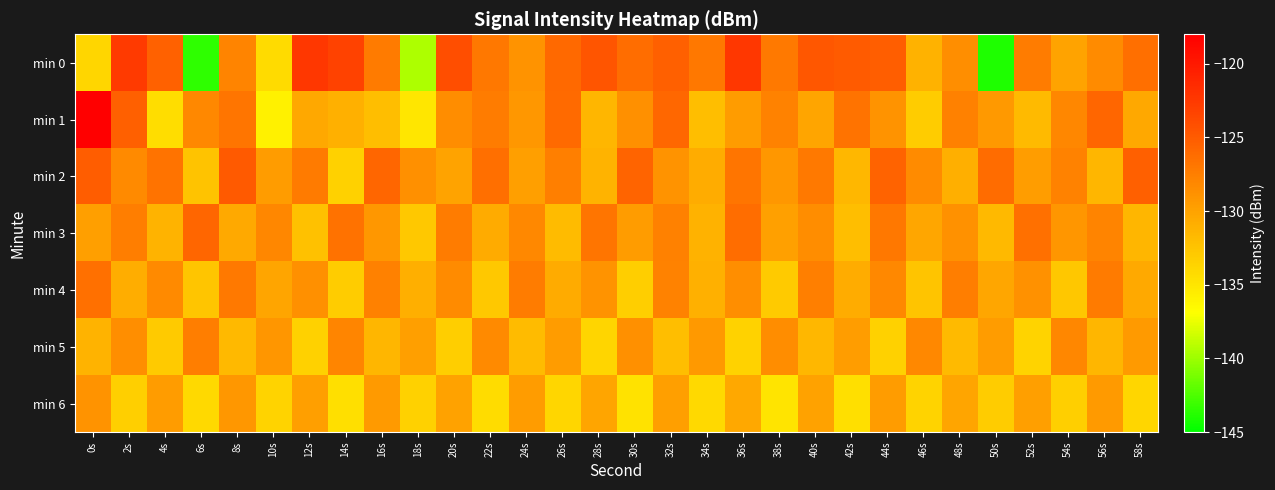

Reading right to left, what are all the values shown in this chart?

min 0: 58s=-126.4	56s=-128.4	54s=-130.1	52s=-127.3	50s=-144.0	48s=-128.6	46s=-131.2	44s=-125.2	42s=-125.0	40s=-124.7	38s=-127.2	36s=-122.3	34s=-127.0	32s=-125.3	30s=-126.3	28s=-124.5	26s=-126.0	24s=-128.9	22s=-127.1	20s=-124.1	18s=-139.5	16s=-127.2	14s=-123.3	12s=-122.4	10s=-134.2	8s=-127.9	6s=-143.5	4s=-125.4	2s=-122.5	0s=-133.8
min 1: 58s=-130.4	56s=-125.7	54s=-128.1	52s=-131.8	50s=-129.3	48s=-127.6	46s=-133.1	44s=-128.9	42s=-126.7	40s=-130.2	38s=-127.8	36s=-129.5	34s=-132.1	32s=-125.9	30s=-128.7	28s=-131.4	26s=-126.1	24s=-129.2	22s=-127.3	20s=-128.5	18s=-135.0	16s=-132.0	14s=-131.0	12s=-130.4	10s=-135.8	8s=-126.8	6s=-128.2	4s=-134.4	2s=-125.3	0s=-118.1
min 2: 58s=-125.3	56s=-131.4	54s=-127.8	52s=-129.7	50s=-126.2	48s=-130.9	46s=-128.4	44s=-125.5	42s=-131.6	40s=-127.1	38s=-129.2	36s=-126.8	34s=-130.7	32s=-128.9	30s=-125.6	28s=-131.2	26s=-127.5	24s=-129.8	22s=-126.4	20s=-130.1	18s=-128.7	16s=-125.8	14s=-133.5	12s=-127.2	10s=-129.6	8s=-124.9	6s=-132.4	4s=-126.7	2s=-128.3	0s=-125.1
min 3: 58s=-131.5	56s=-127.9	54s=-129.1	52s=-126.5	50s=-131.7	48s=-128.8	46s=-130.3	44s=-127.0	42s=-132.1	40s=-128.5	38s=-129.9	36s=-126.3	34s=-131.1	32s=-127.7	30s=-129.5	28s=-126.8	26s=-131.9	24s=-128.2	22s=-130.6	20s=-127.3	18s=-132.8	16s=-129.2	14s=-126.6	12s=-132.3	10s=-128.1	8s=-130.5	6s=-125.7	4s=-131.2	2s=-127.4	0s=-129.8
min 4: 58s=-130.5	56s=-127.2	54s=-132.7	52s=-128.8	50s=-130.3	48s=-127.4	46s=-132.5	44s=-128.2	42s=-130.7	40s=-127.5	38s=-132.9	36s=-128.6	34s=-131.0	32s=-127.8	30s=-133.2	28s=-128.9	26s=-130.6	24s=-127.3	22s=-132.8	20s=-128.4	18s=-130.9	16s=-127.6	14s=-133.1	12s=-128.7	10s=-130.2	8s=-127.1	6s=-132.6	4s=-128.3	2s=-130.8	0s=-126.5
min 5: 58s=-129.4	56s=-131.5	54s=-128.1	52s=-133.7	50s=-129.6	48s=-131.8	46s=-128.2	44s=-133.4	42s=-129.7	40s=-131.6	38s=-128.5	36s=-133.6	34s=-129.3	32s=-132.1	30s=-128.7	28s=-133.8	26s=-129.5	24s=-131.9	22s=-128.3	20s=-133.2	18s=-129.8	16s=-131.4	14s=-128.0	12s=-133.5	10s=-129.1	8s=-131.7	6s=-127.4	4s=-132.9	2s=-128.6	0s=-131.2
min 6: 58s=-133.9	56s=-129.4	54s=-133.3	52s=-129.8	50s=-133.1	48s=-130.2	46s=-133.7	44s=-129.6	42s=-134.5	40s=-130.0	38s=-134.9	36s=-130.4	34s=-134.1	32s=-129.8	30s=-134.7	28s=-130.2	26s=-133.9	24s=-129.6	22s=-134.3	20s=-130.0	18s=-133.5	16s=-129.4	14s=-134.5	12s=-129.8	10s=-133.7	8s=-129.2	6s=-134.1	4s=-129.6	2s=-133.3	0s=-128.9